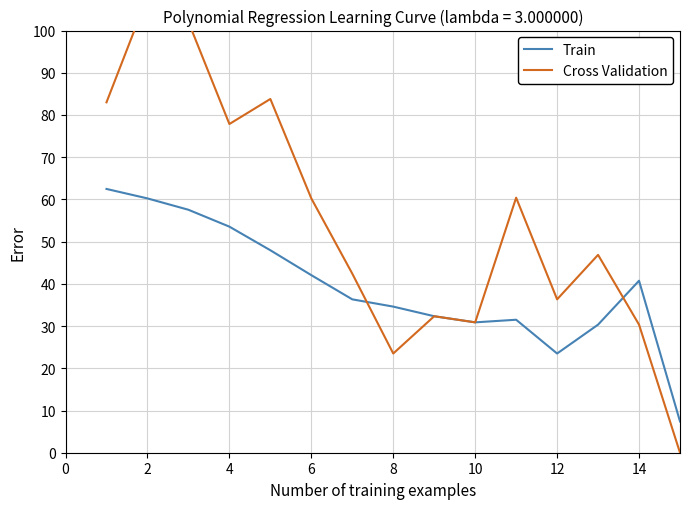

At 14, list the series in order from largest to smallest.

Train, Cross Validation